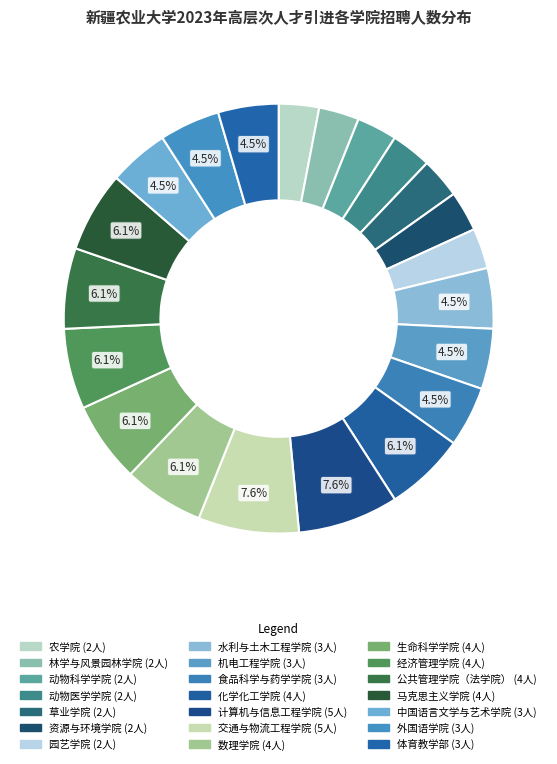

What is the total percentage of 经济管理学院 and 体育教学部?

10.6%